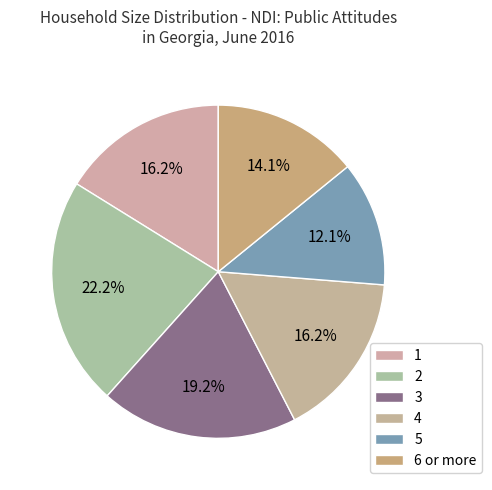

True or false: 5 accounts for 25% of the total.

False